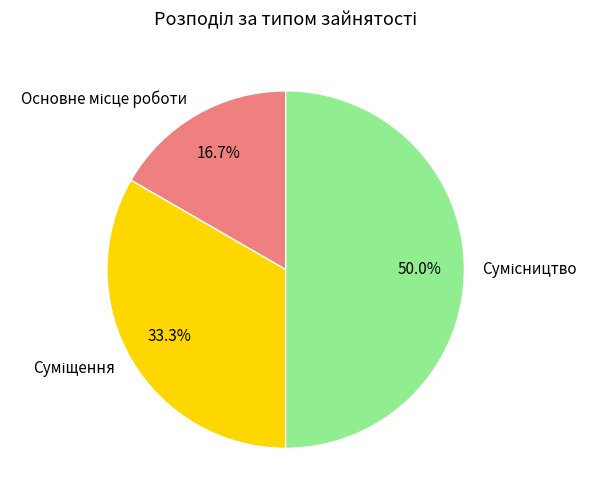

True or false: Сумісництво accounts for 50% of the total.

True